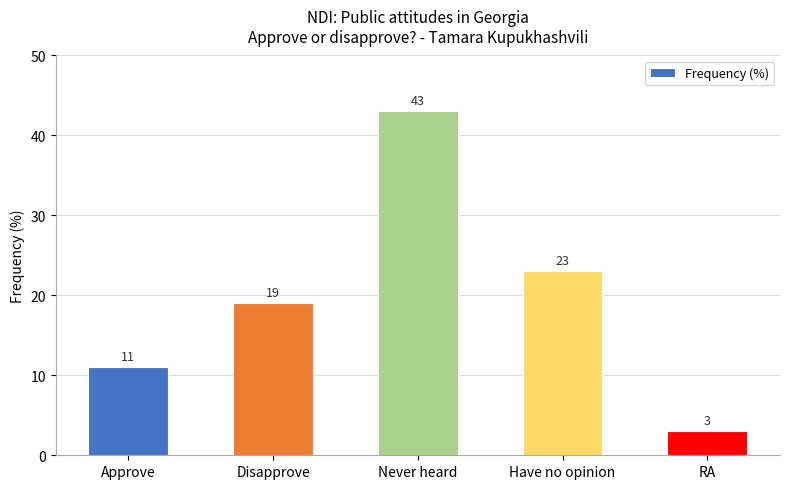

What is the difference between the values at RA and Approve?

8